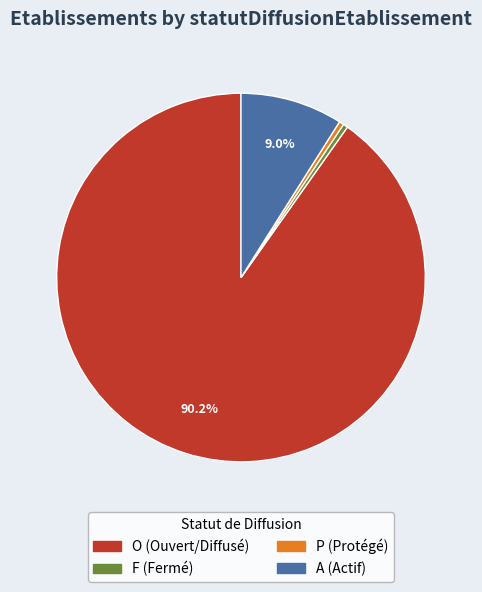

How many slices are in this pie chart?

4